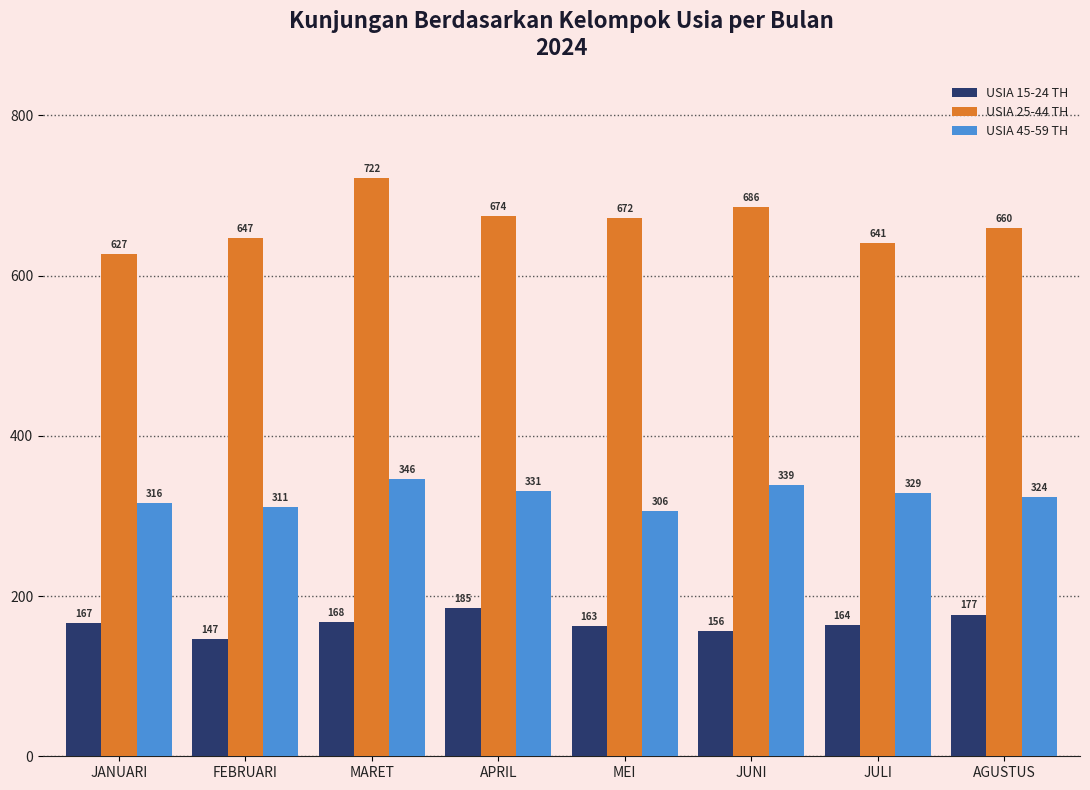

List the labels in order of USIA 25-44 TH value, smallest first.

JANUARI, JULI, FEBRUARI, AGUSTUS, MEI, APRIL, JUNI, MARET